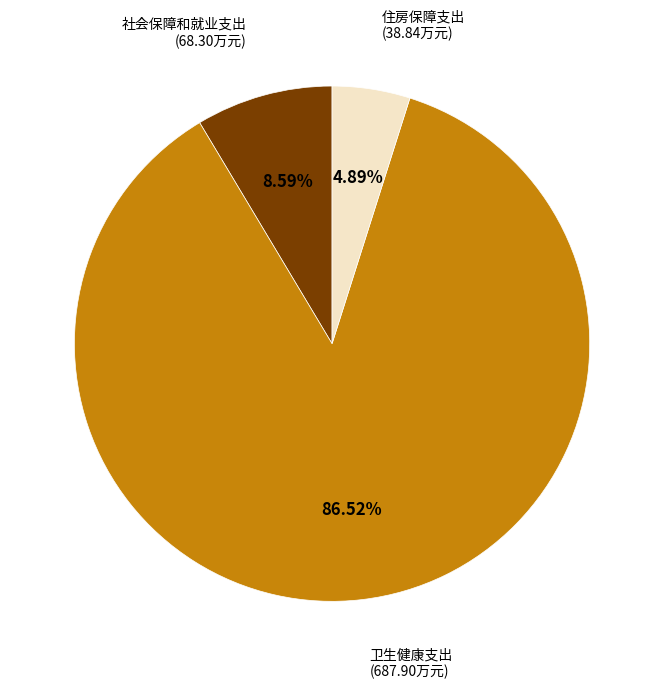

Rank the categories by value from lowest to highest.

住房保障支出, 社会保障和就业支出, 卫生健康支出